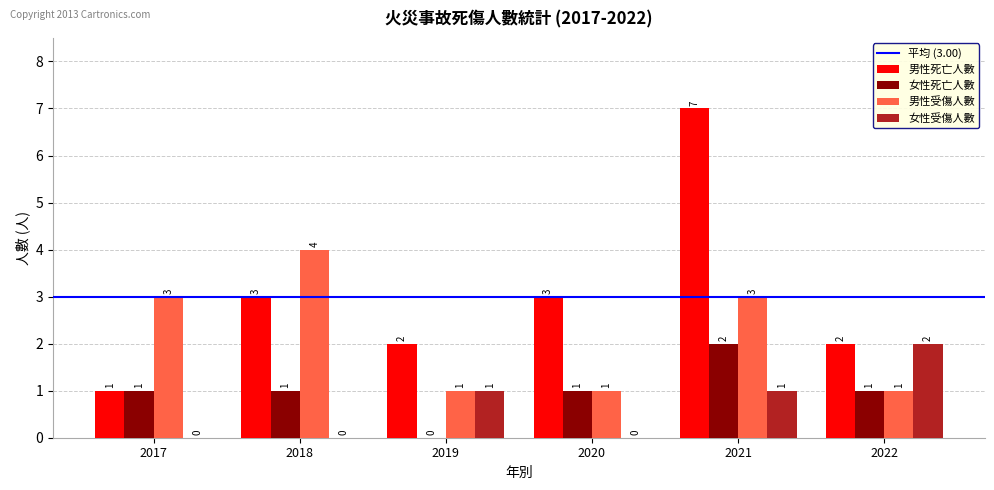

Reading left to right, transcribe all the data shown in this chart.

男性死亡人數: 2017=1	2018=3	2019=2	2020=3	2021=7	2022=2
女性死亡人數: 2017=1	2018=1	2019=0	2020=1	2021=2	2022=1
男性受傷人數: 2017=3	2018=4	2019=1	2020=1	2021=3	2022=1
女性受傷人數: 2017=0	2018=0	2019=1	2020=0	2021=1	2022=2